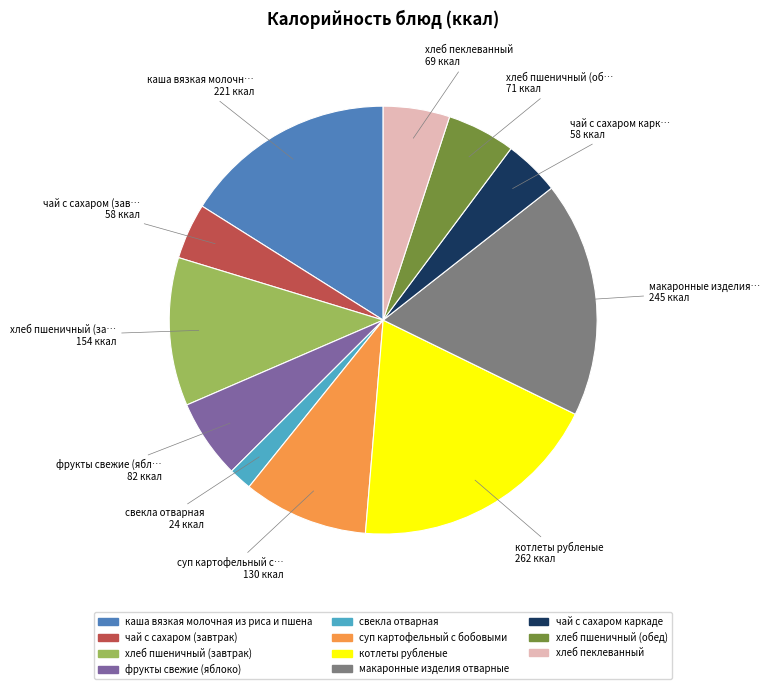

Is there any slice that represents more than half of the pie?

No